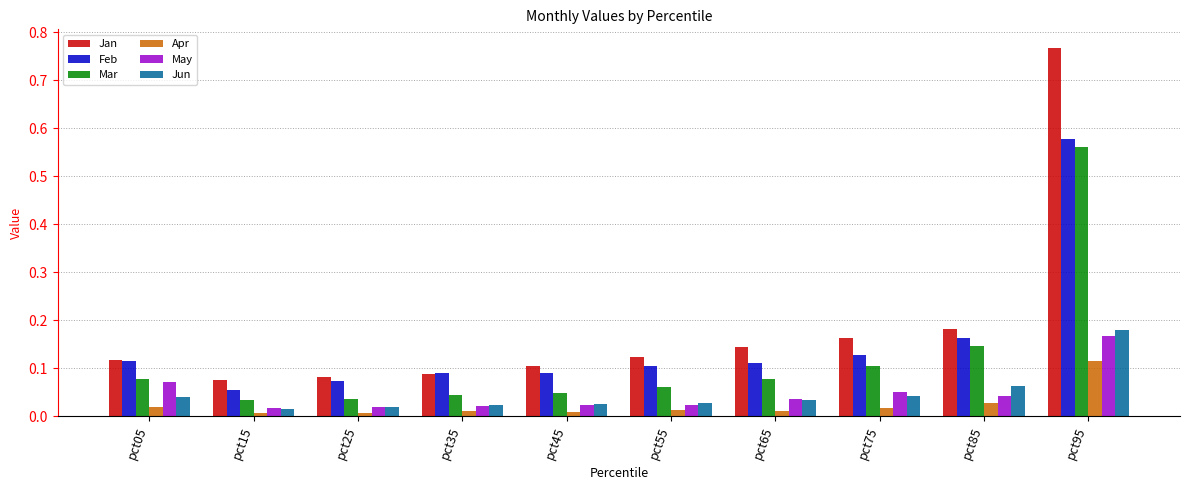

How many bars are there in each group?

6